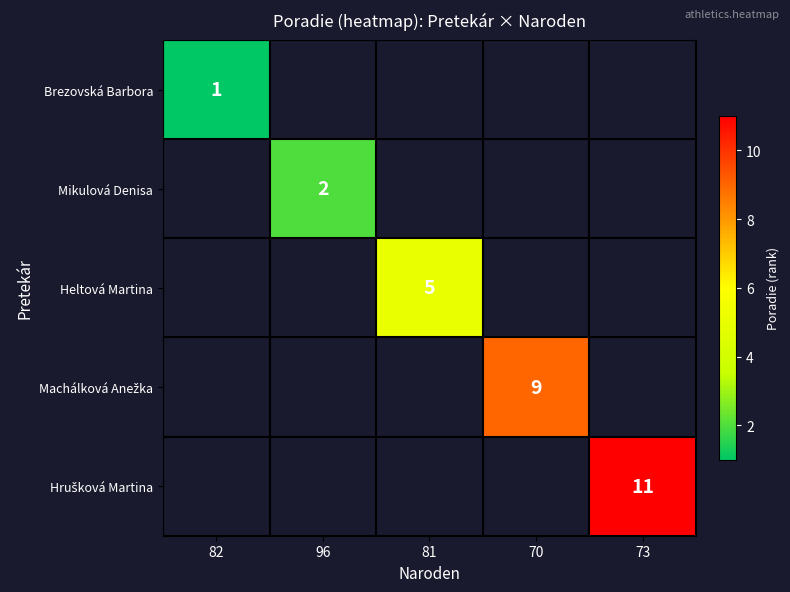

Is it true that Mikulová Denisa equals 2 at 96?

True